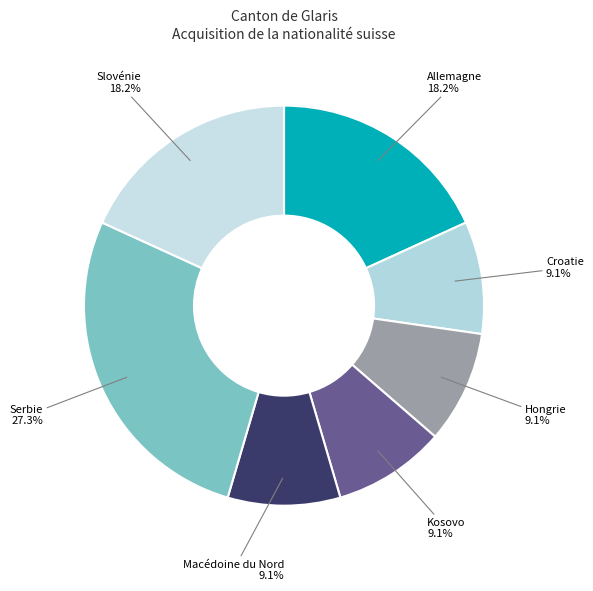

Which category has the biggest portion of the pie?

Serbie